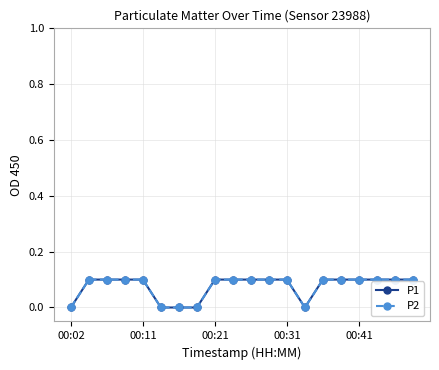

At how many categories does at least one series exceed 0?

15